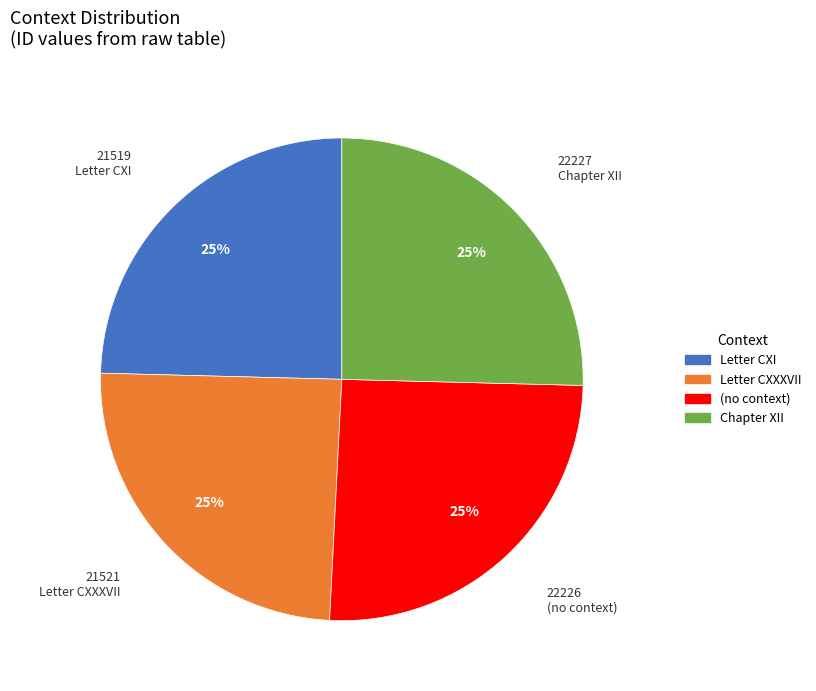

To the nearest percent, what percentage of the pie is Letter CXI?

25%